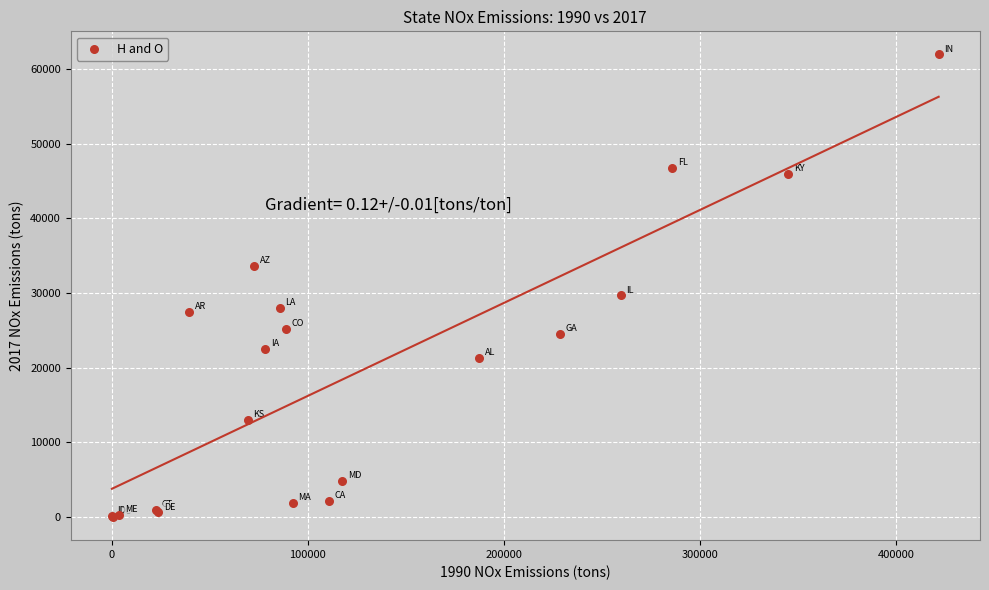

What Y value in the scatter plot is closest to 30966?

29687.7